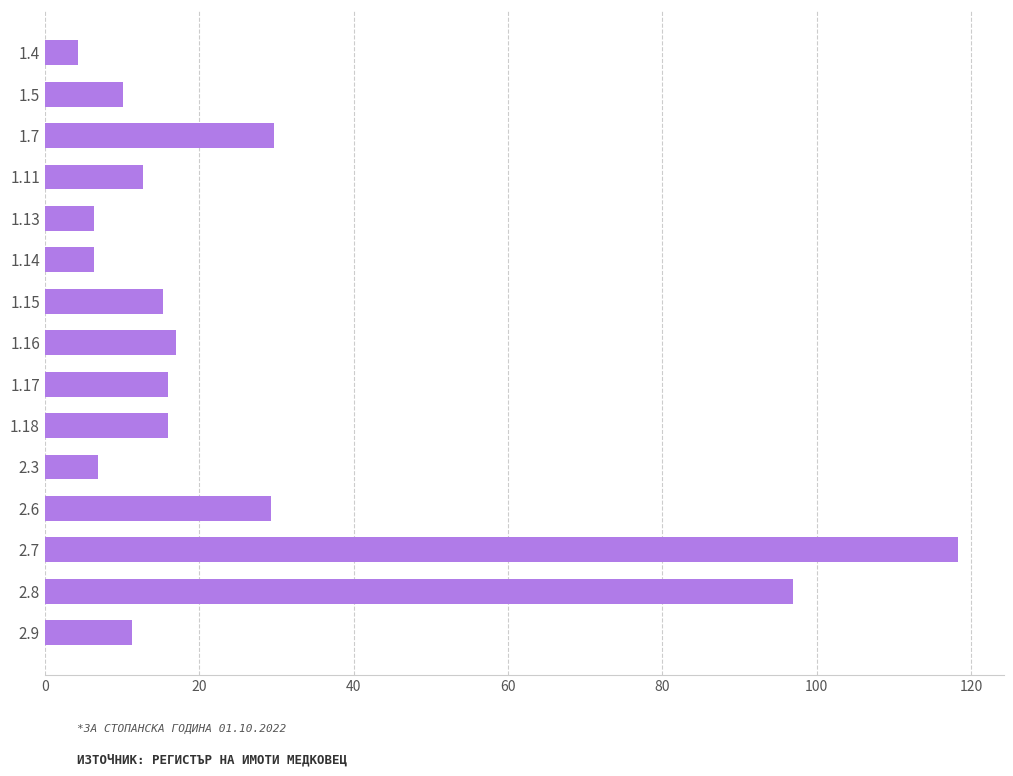

What is the approximate value at 1.5?

10.1